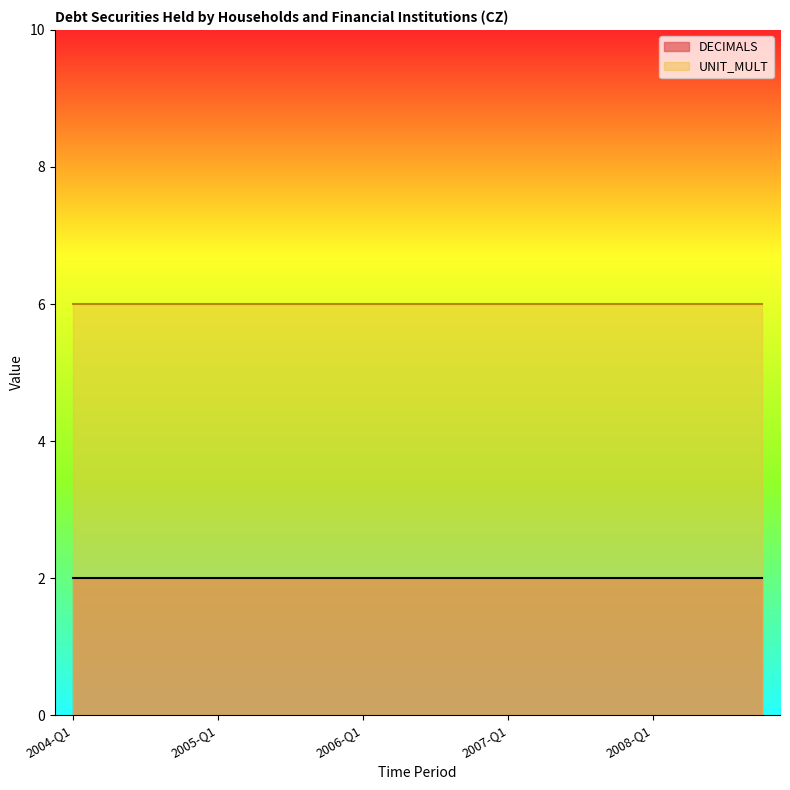

Between 2005-Q1 and 2005-Q4, which series saw the biggest shift?

DECIMALS